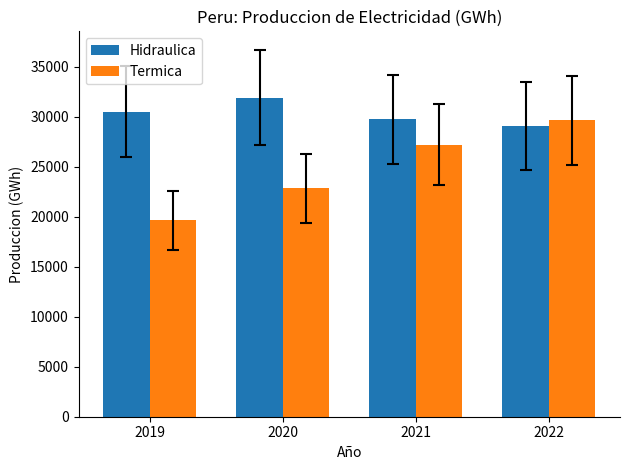

Which series changed the most between 2021 and 2022?

Termica